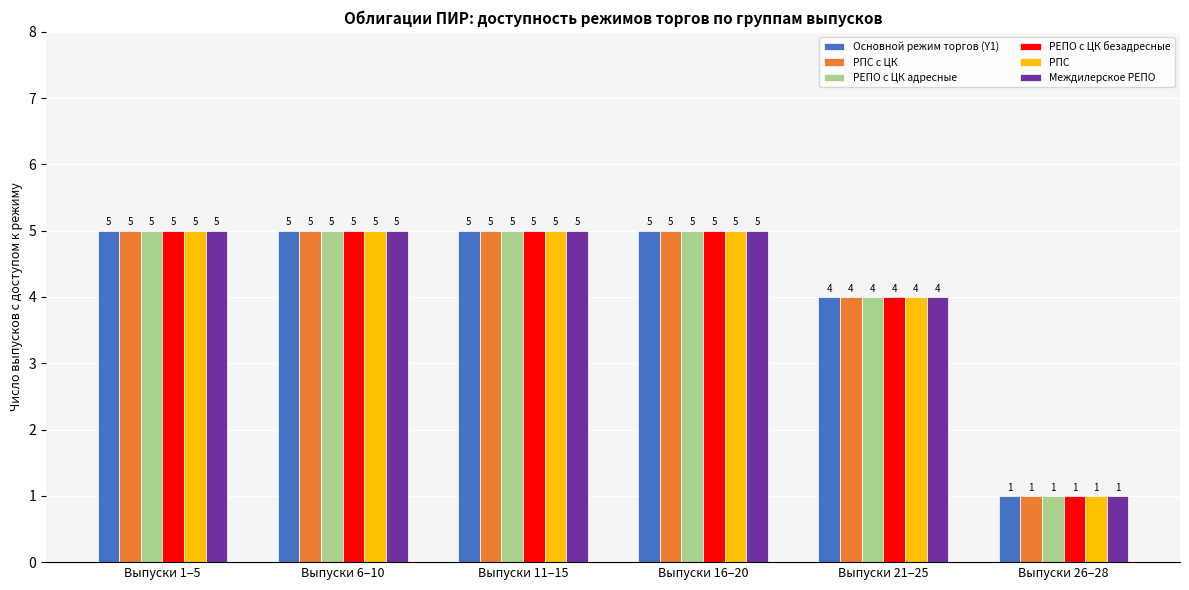

How many values in the РЕПО с ЦК адресные series are below 5?

2